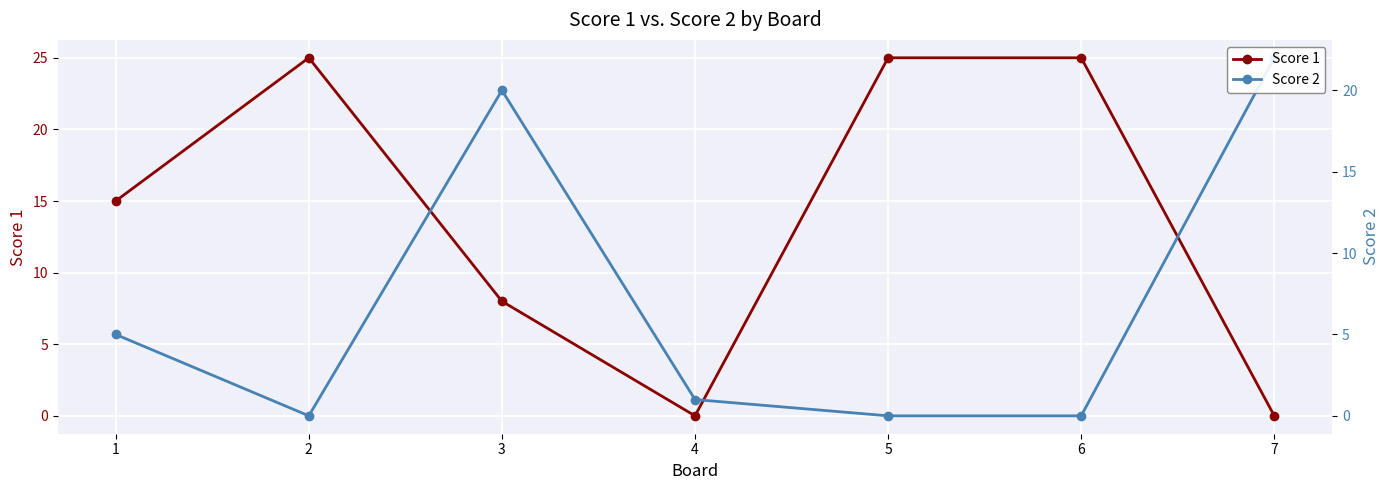

Which series changed the most between 5 and 6?

Score 1